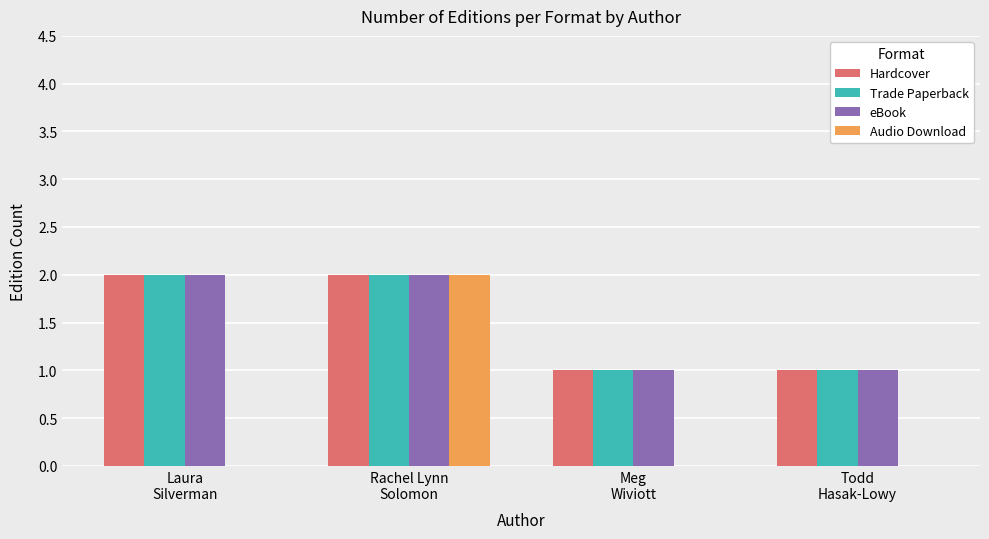

Count the Hardcover values in the range 1 to 2.

4